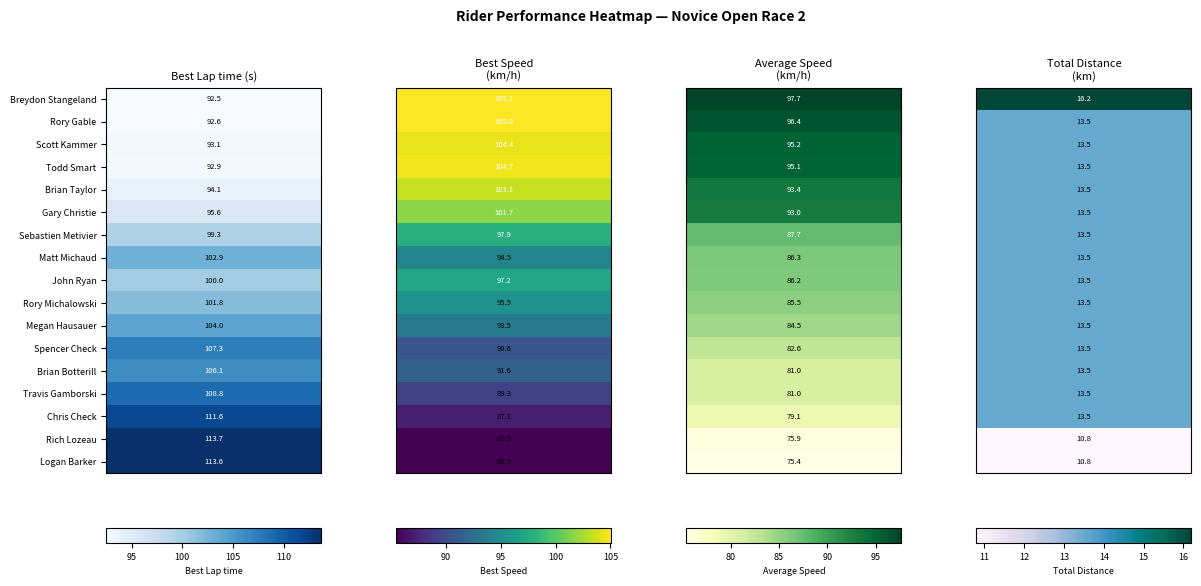

What is the difference between the Scott Kammer values at Total Distance and Best Lap time?

79.6